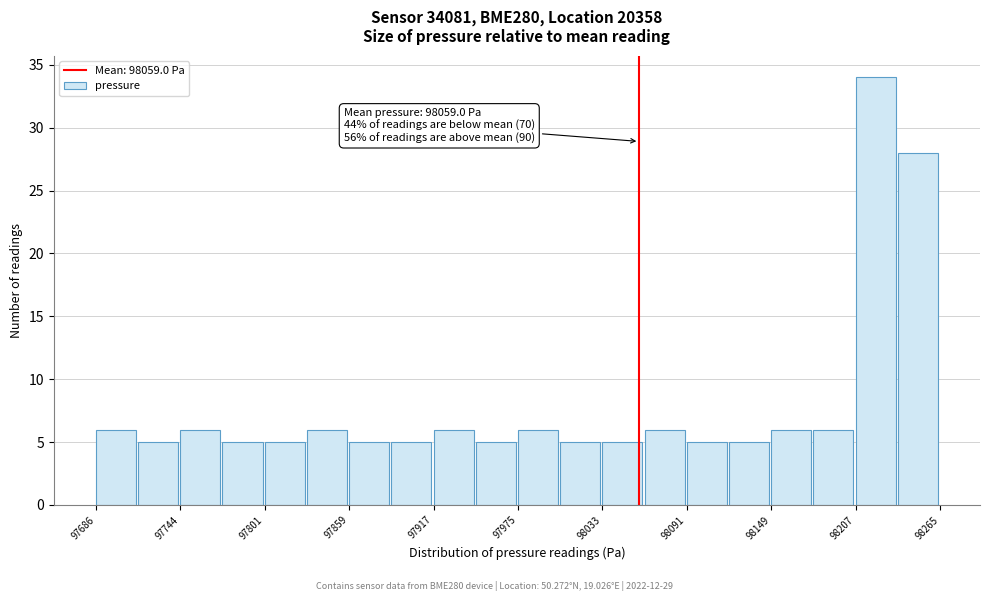

Read against the x-axis, roughly where is the centre of the tallest bar?

98220